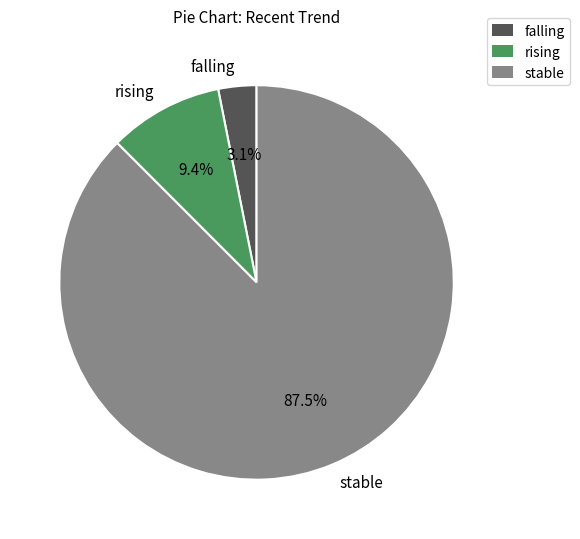

Which slice is the largest?

stable